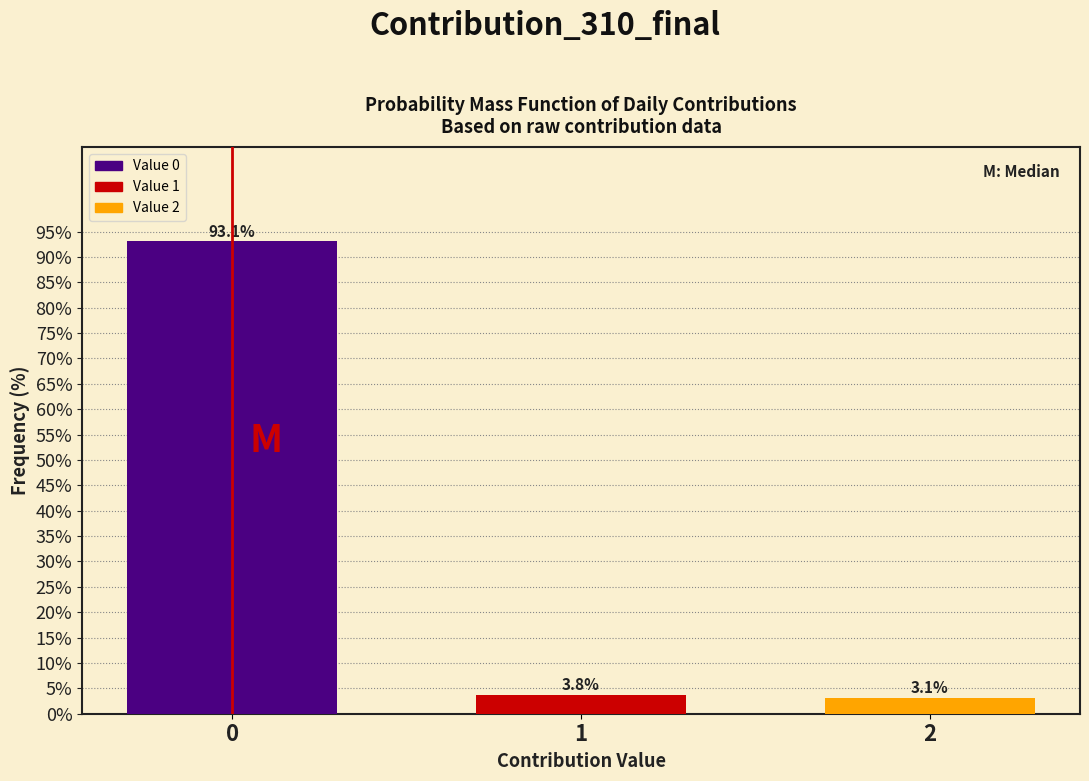

Reading left to right, what are all the values shown in this chart?

0=93.1	1=3.8	2=3.1